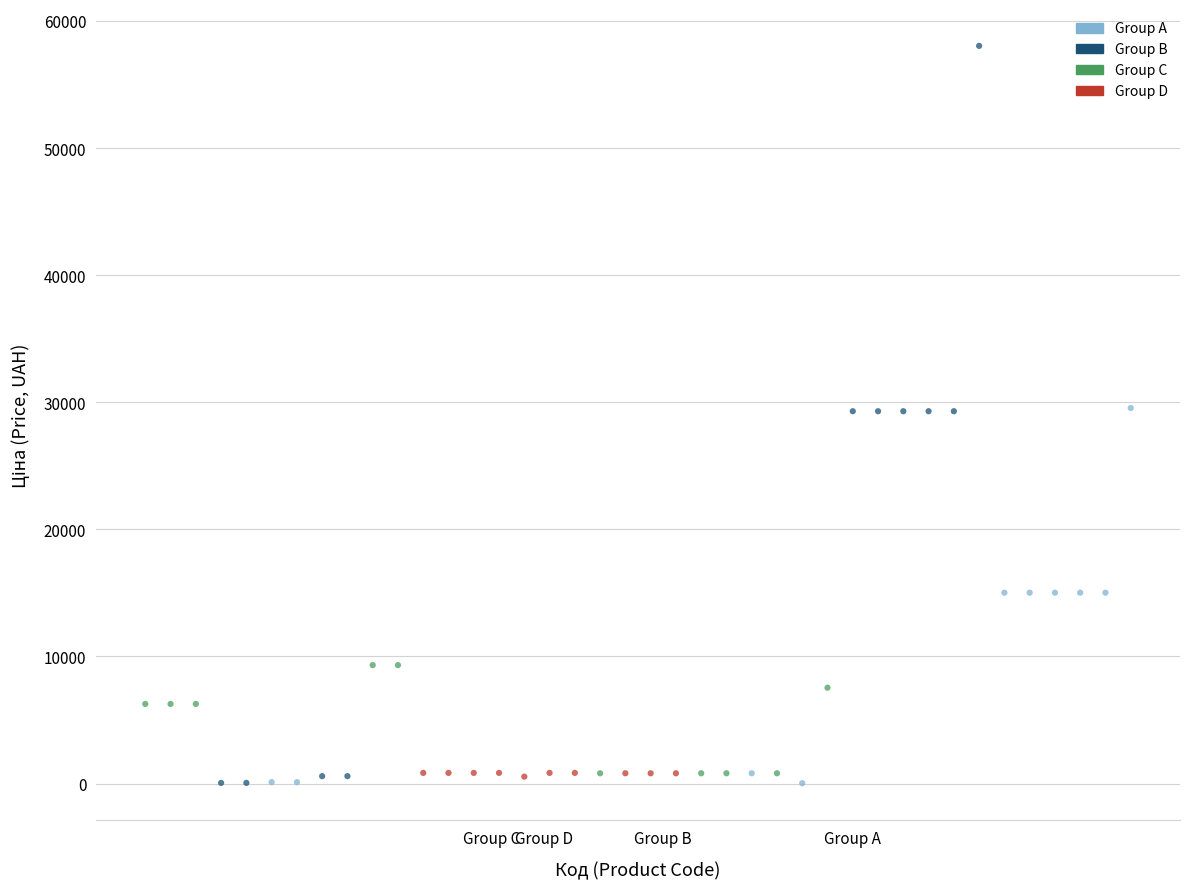

Which series has the largest Y range (max minus min)?

Group B